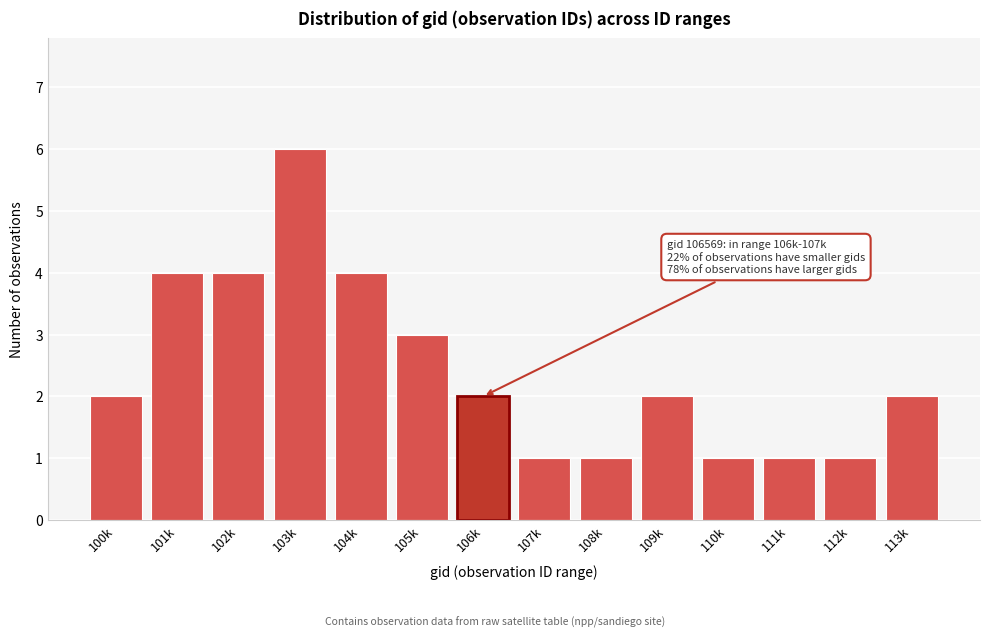

Reading left to right, what are all the values shown in this chart?

2	4	4	6	4	3	2	1	1	2	1	1	1	2